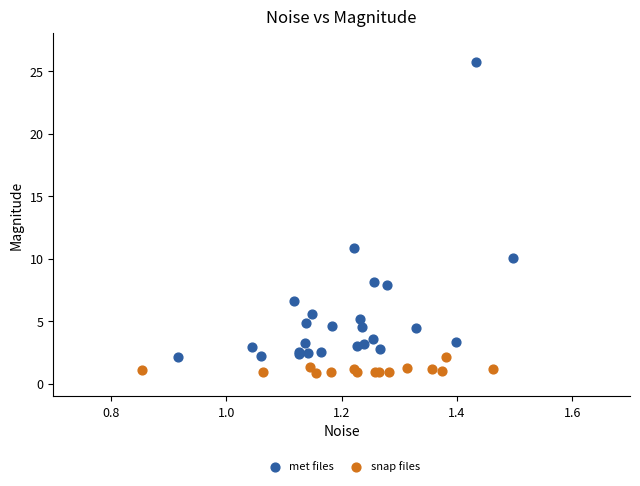

Which series contains the highest Y value?

met files